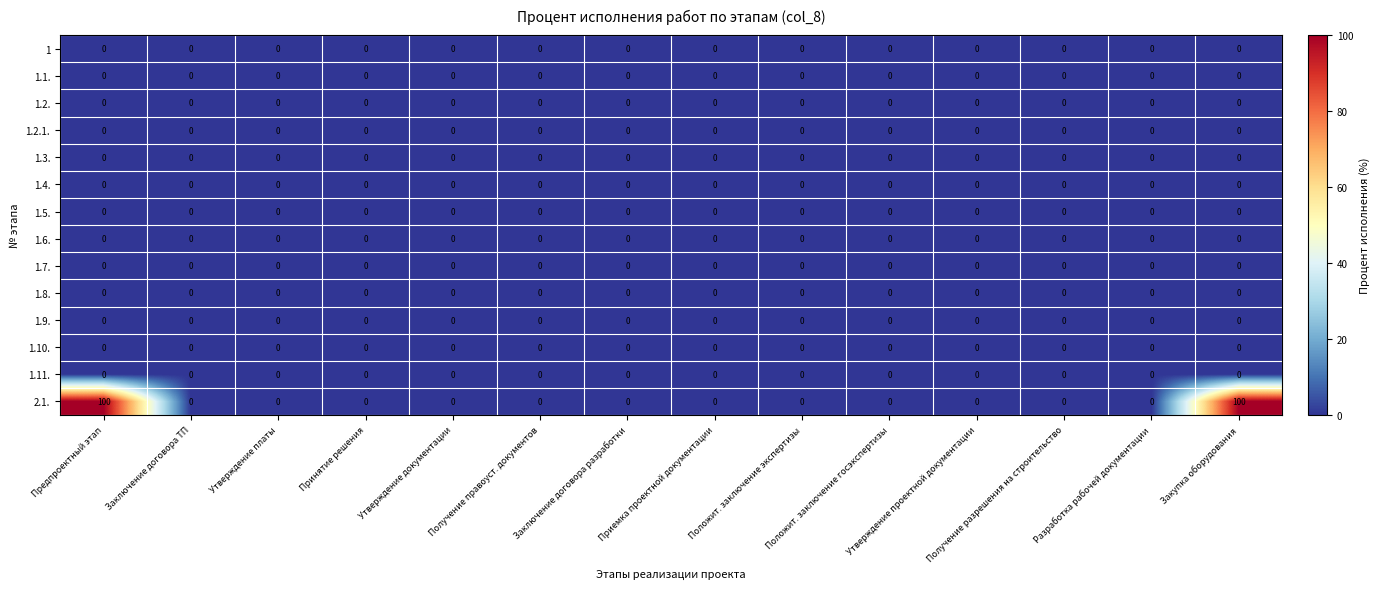

At how many categories does at least one series exceed 55?

2